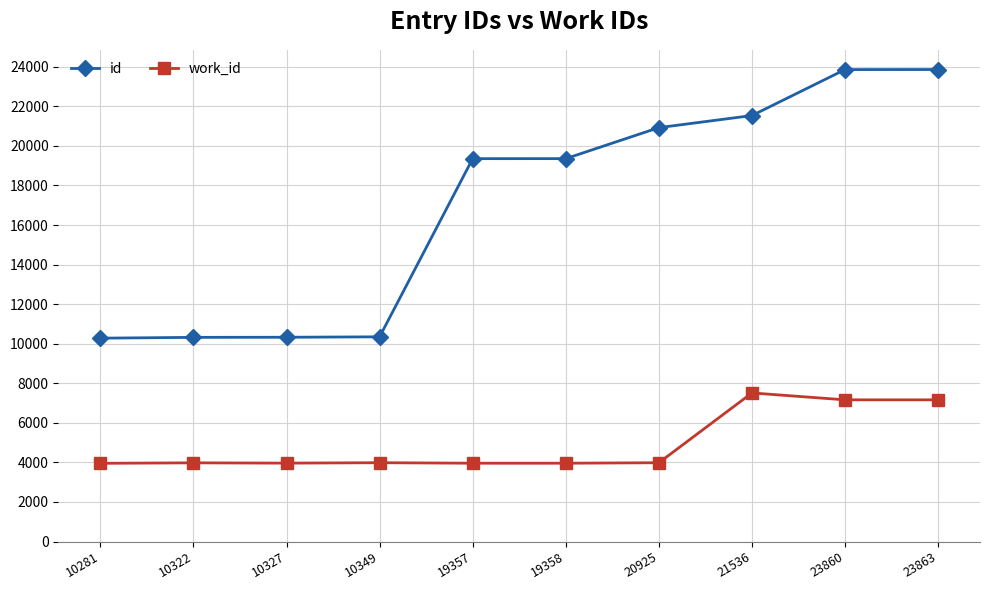

List the series in order of their overall mean, highest first.

id, work_id